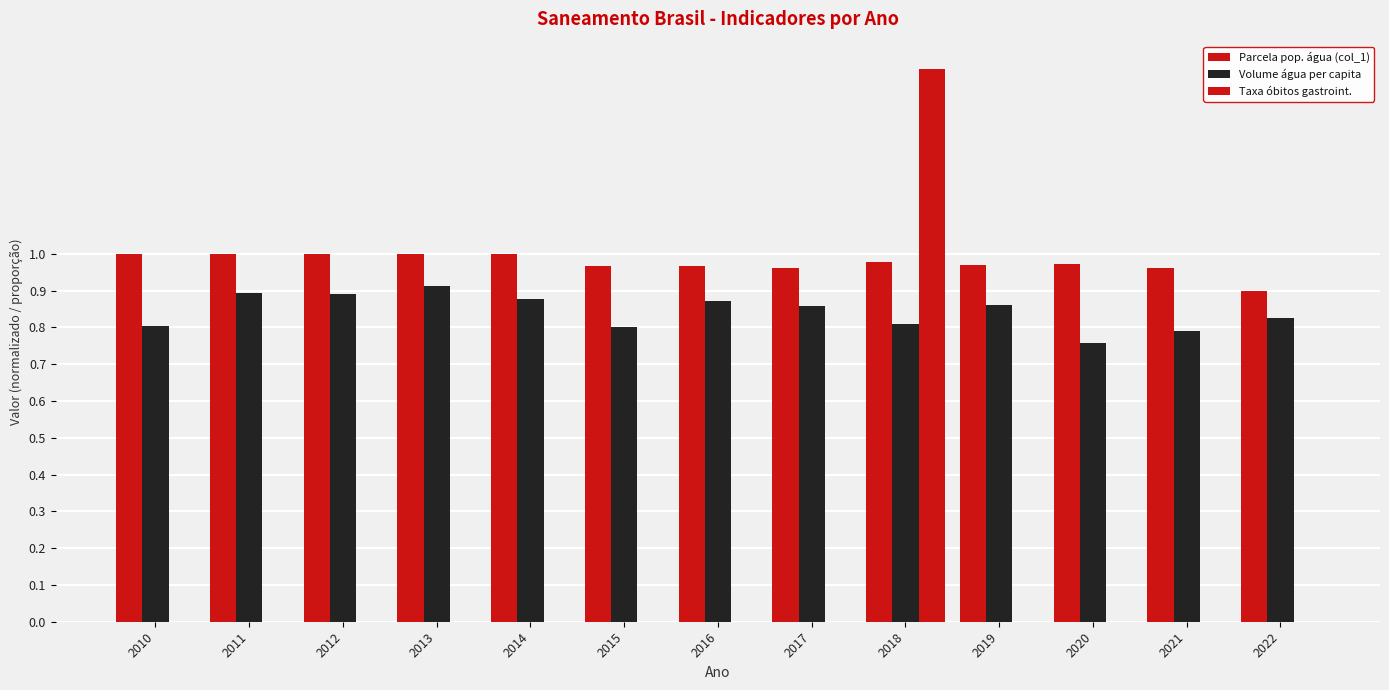

What is the spread (max minus min) of values at 2020?

1.0